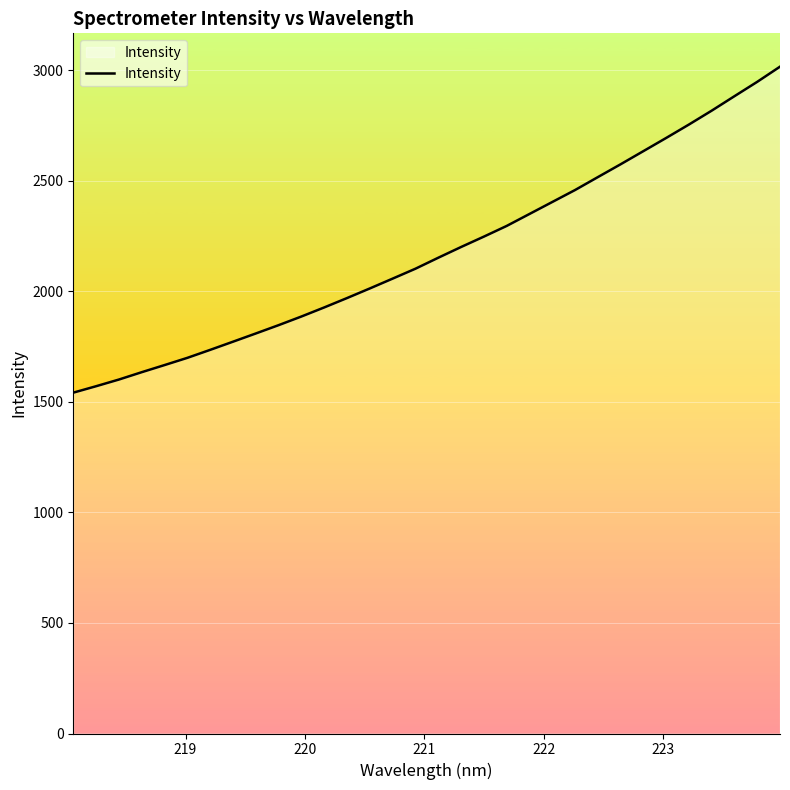

What is the smallest value displayed?

1541.6